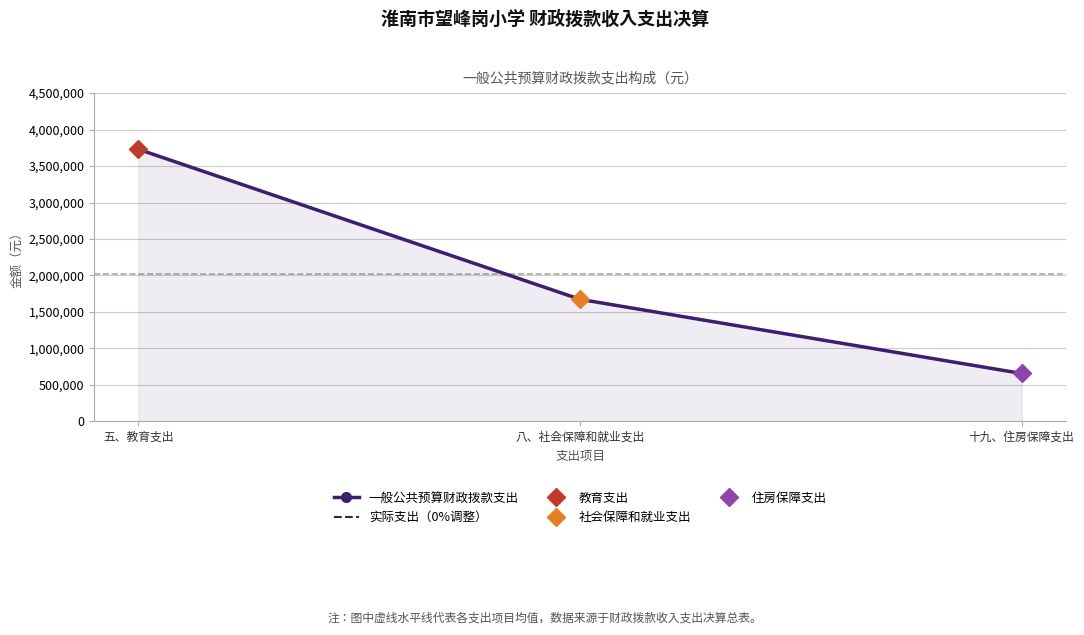

Which series has the largest total across all categories?

一般公共预算财政拨款支出